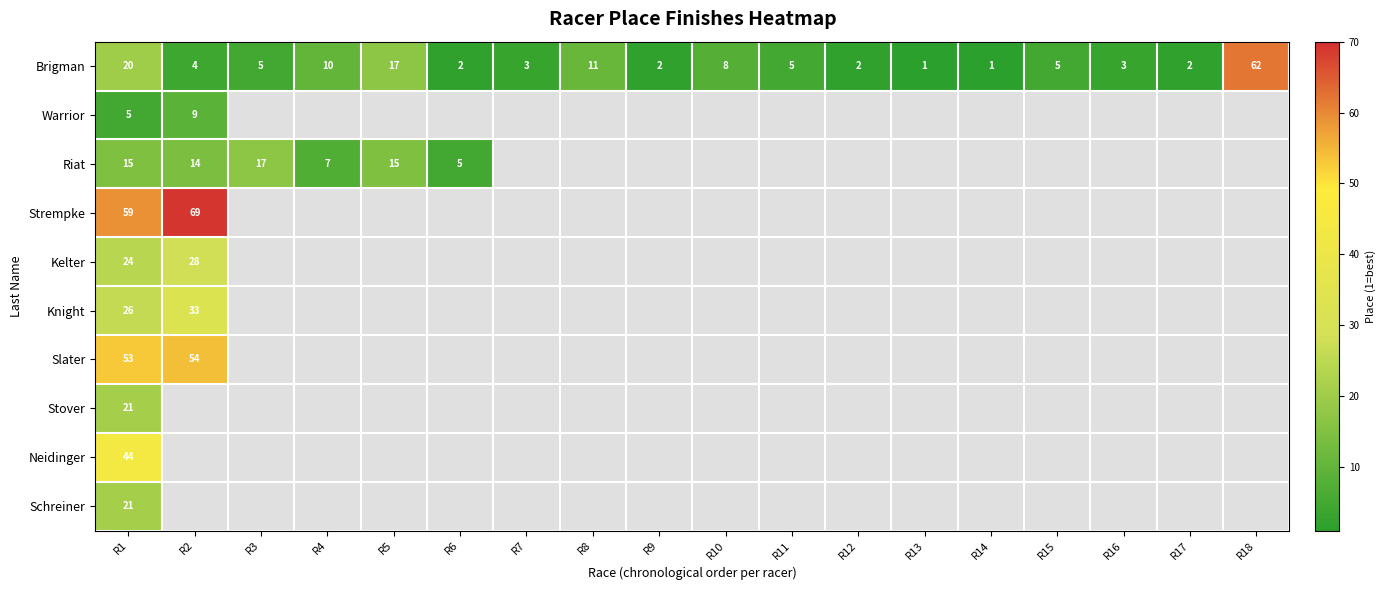

Read the Brigman value at R11.

5